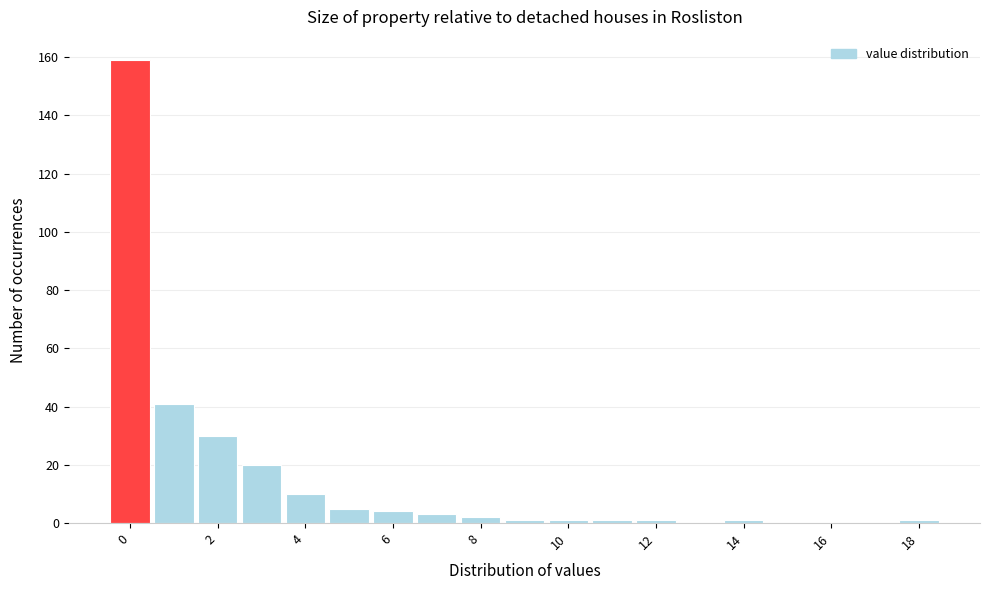

Over which range of the x-axis is the bar tallest?

-0.5 to 0.5